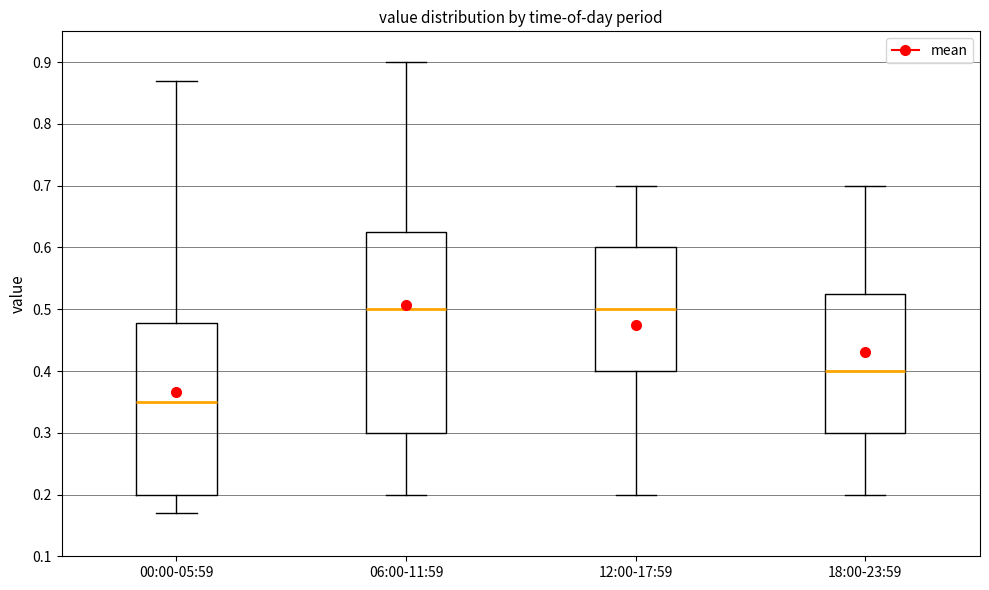

Reading left to right, read every box against the y-axis: the position of its median line, the range the box covers, and the ends of its whiskers. The values are not printed on the chart, so give them approximately, as read against the axis.

00:00-05:59: median 0.35, box 0.20 to 0.48, whiskers 0.17 to 0.87
06:00-11:59: median 0.50, box 0.30 to 0.63, whiskers 0.20 to 0.90
12:00-17:59: median 0.50, box 0.40 to 0.60, whiskers 0.20 to 0.70
18:00-23:59: median 0.40, box 0.30 to 0.53, whiskers 0.20 to 0.70